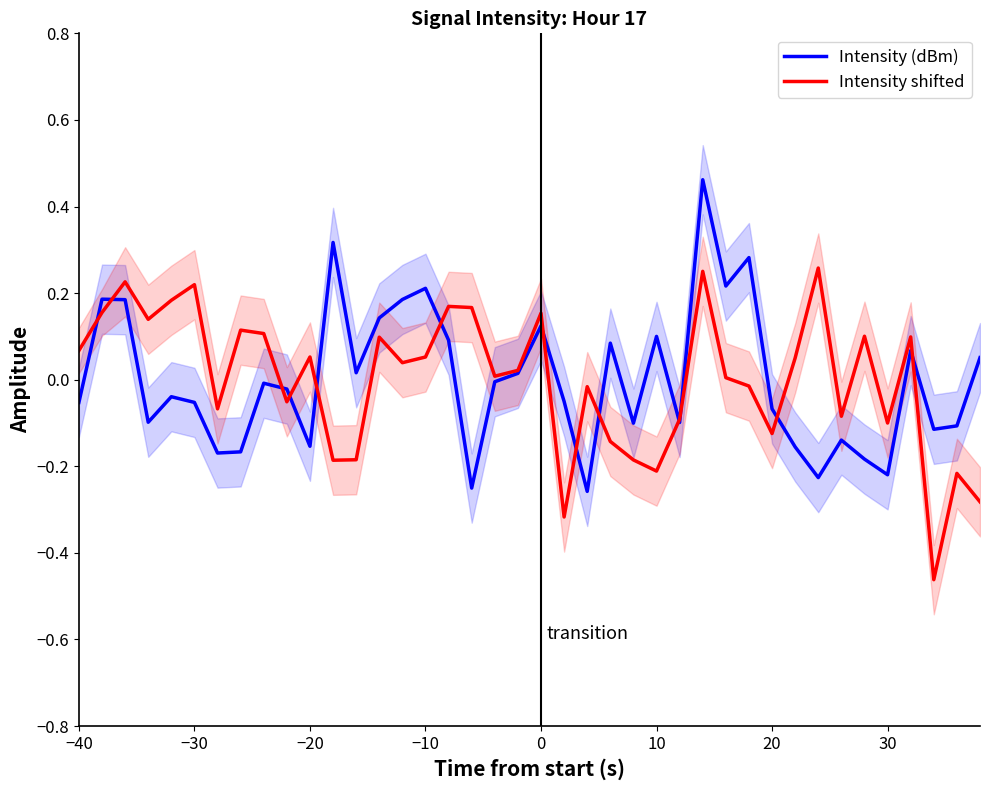

List the series in order of their overall mean, lowest first.

Intensity shifted, Intensity (dBm)